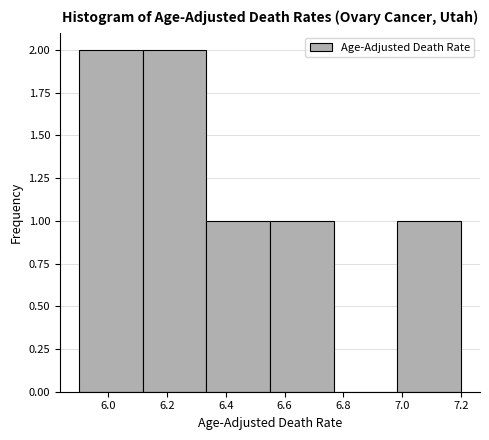

Reading left to right, transcribe this chart: for each bar, give the range it covers on the x-axis and its height. Neither the bar edges nor the heights are printed on the chart, so give them approximately, as read against the axes.

5.90 to 6.12: 2
6.12 to 6.34: 2
6.34 to 6.56: 1
6.56 to 6.76: 1
6.76 to 6.98: 0
6.98 to 7.20: 1